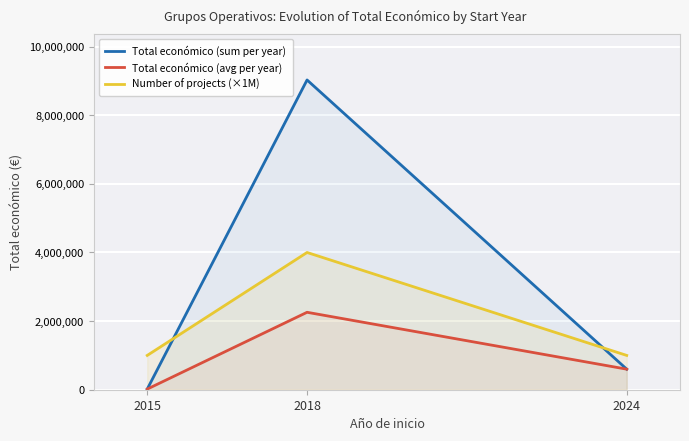

Is it true that Number of projects (×1M) equals 1081778.5 at 2018?

False